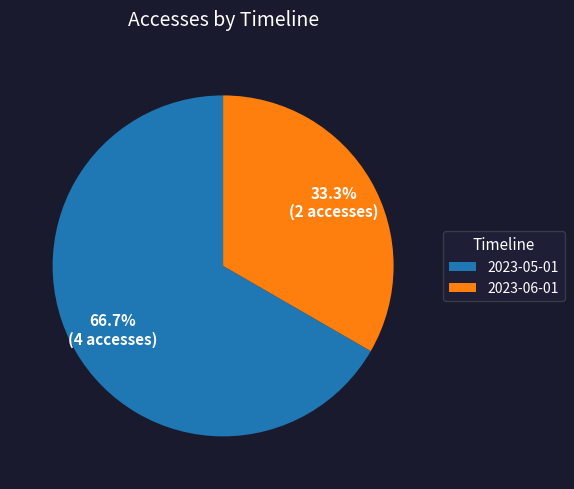

What percentage do 2023-06-01 and 2023-05-01 together represent?

100.0%